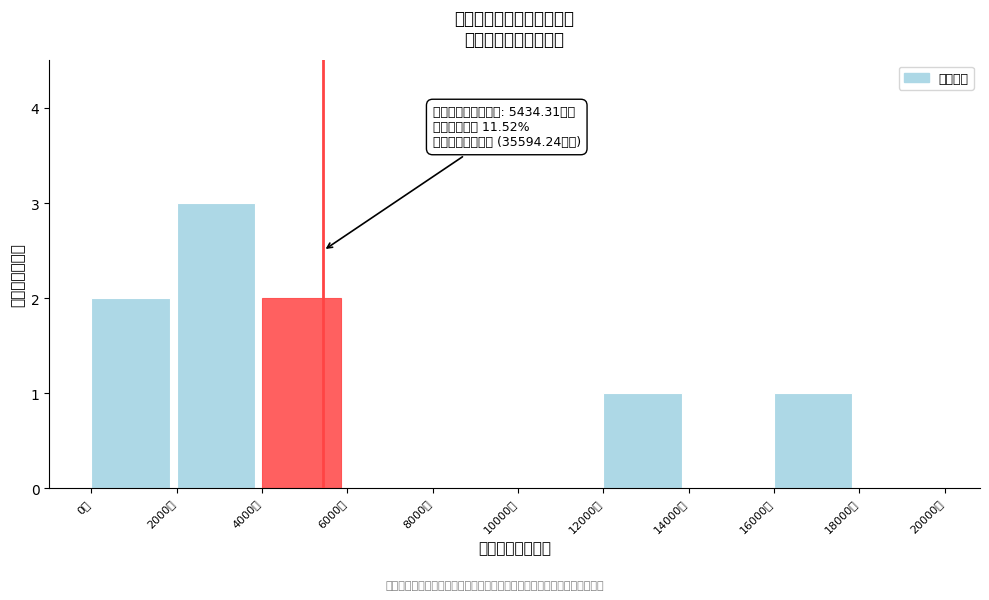

Which range on the x-axis has the tallest bar?

2000 to 4000